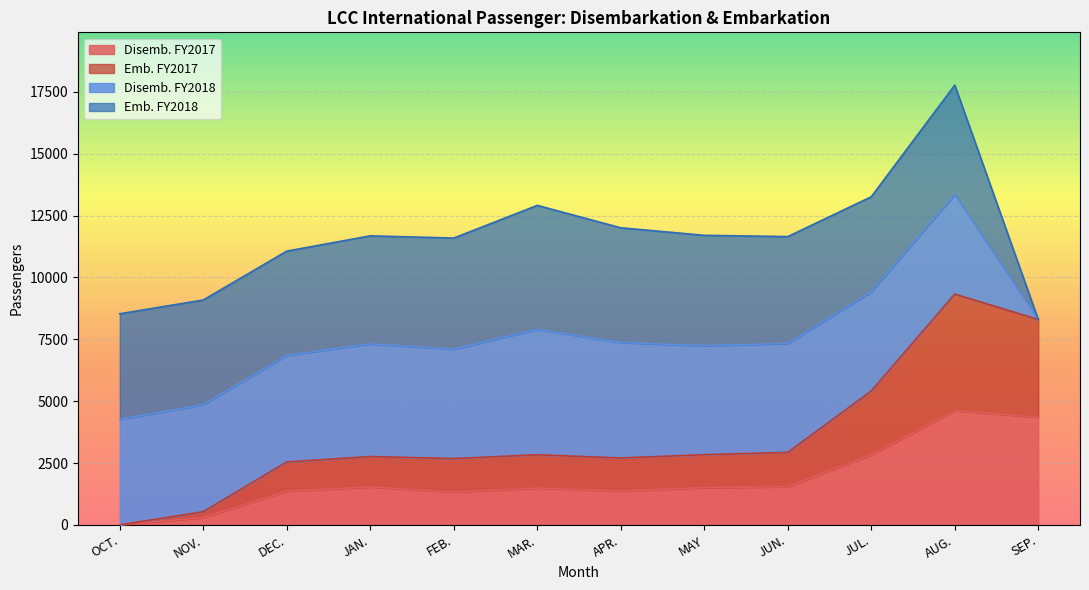

The value of Disemb. FY2017 at JUN. is 837. True or false?

False